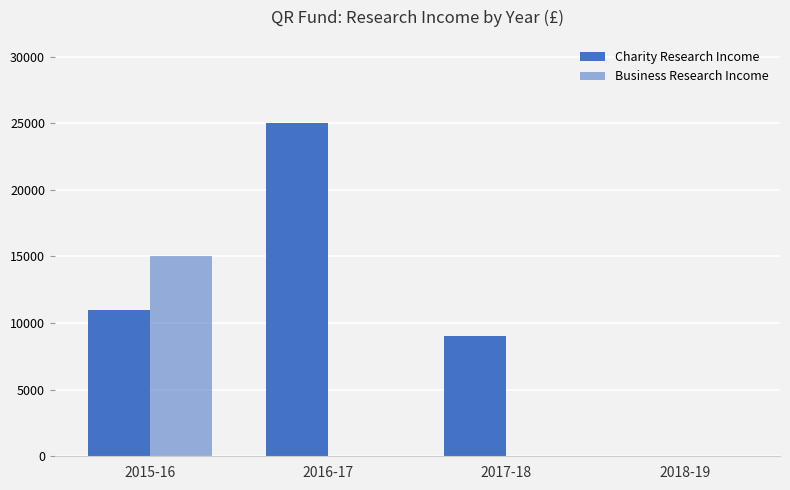

How many values in the Business Research Income series exceed 0?

1